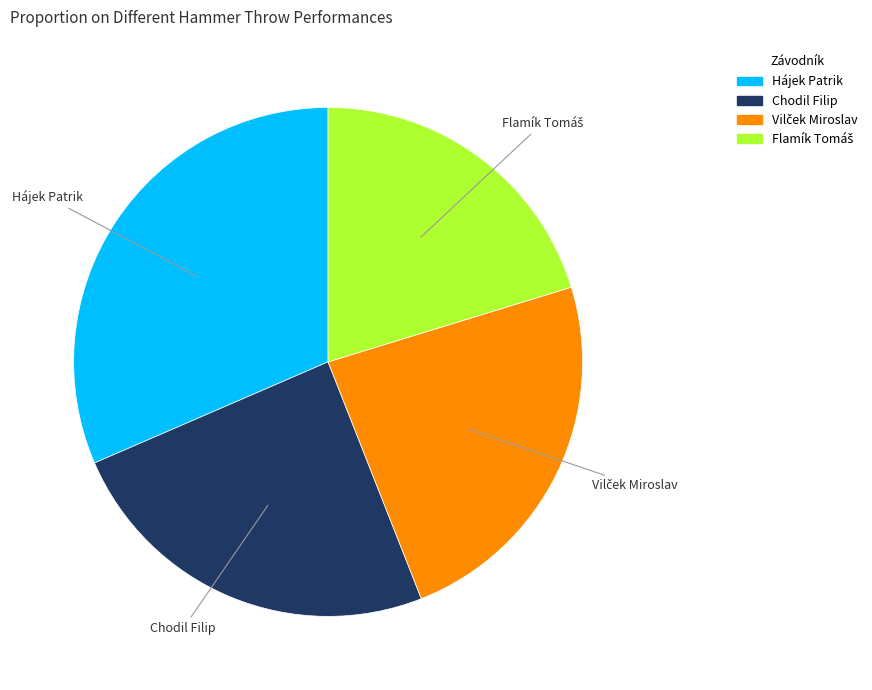

Is the sum of Hájek Patrik and Chodil Filip greater than half?

Yes